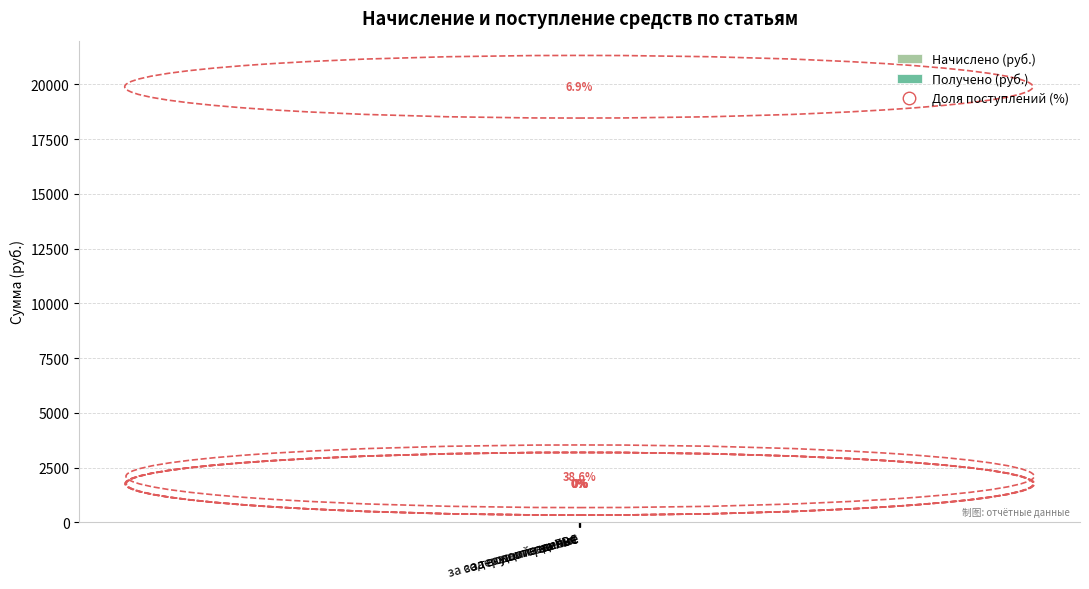

Reading left to right, list all the values displayed in this chart.

Начислено (руб.): 18135.4	0.0	0.0	0.0	342.3	0.0
Получено (руб.): 1245.7	0.0	0.0	0.0	132.0	0.0